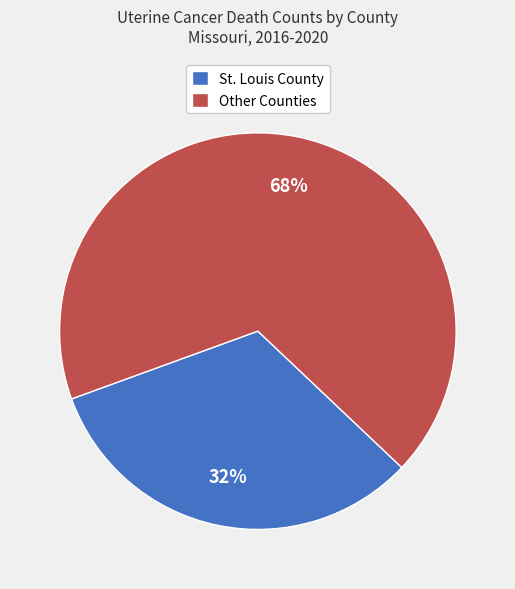

Do St. Louis County and Other Counties together represent more than half of the pie?

Yes